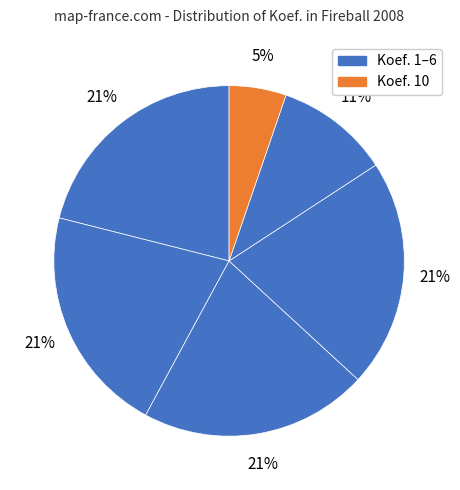

How many segments does this pie chart have?

6